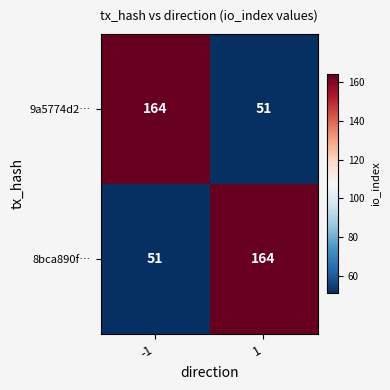

At 1, list the series in order from smallest to largest.

9a5774d2…, 8bca890f…